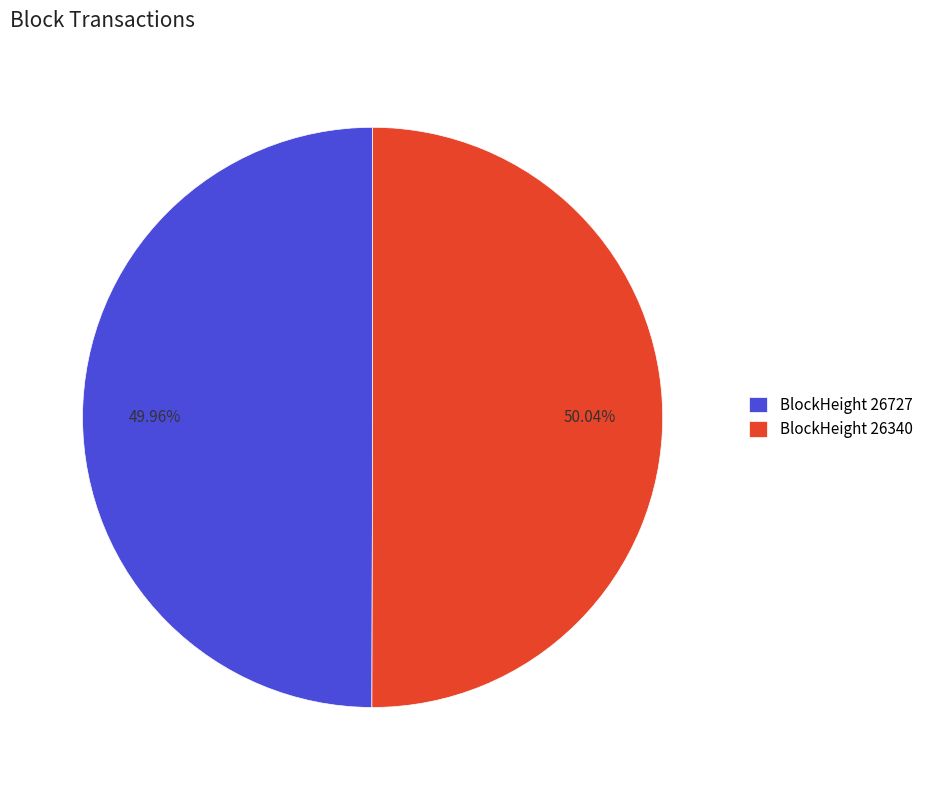

Combined, do BlockHeight 26727 and BlockHeight 26340 account for over 50%?

Yes